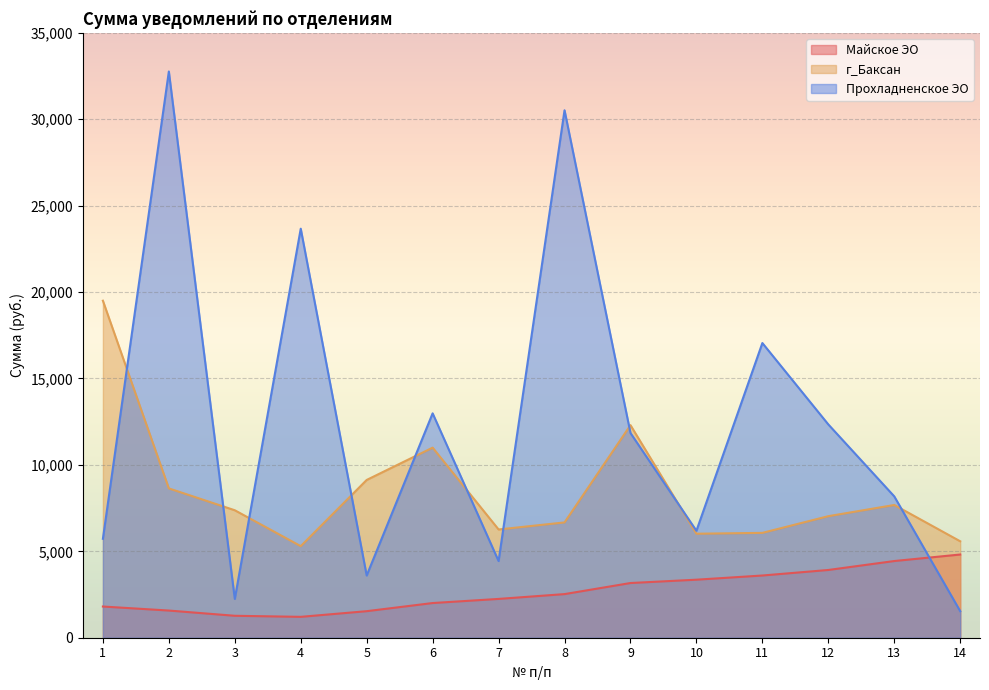

Is it true that Прохладненское ЭО equals 17051.0 at 11?

True